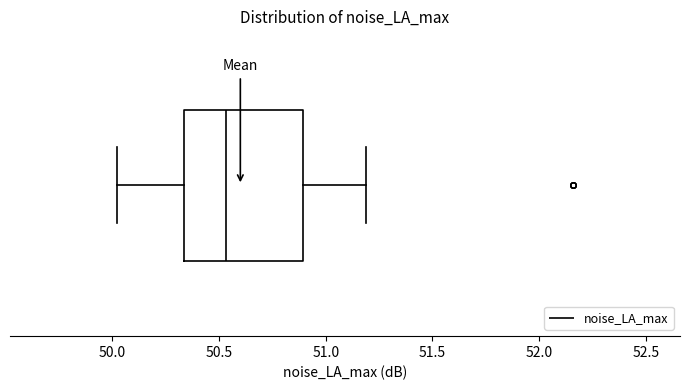

Where does the right whisker of the box end on the x-axis? The values are not printed on the chart, so give them approximately, as read against the axis.

51.20